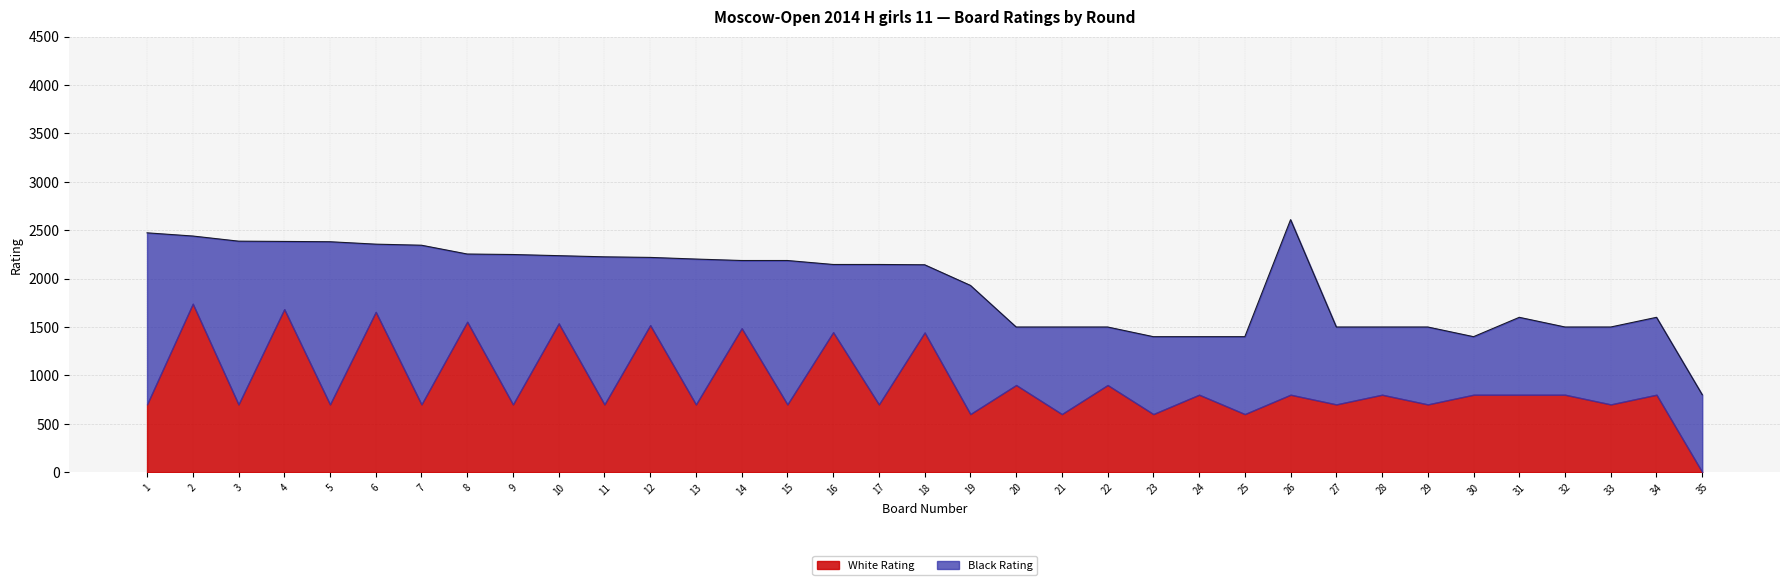

The Black Rating series shows 1687 at 3. True or false?

True